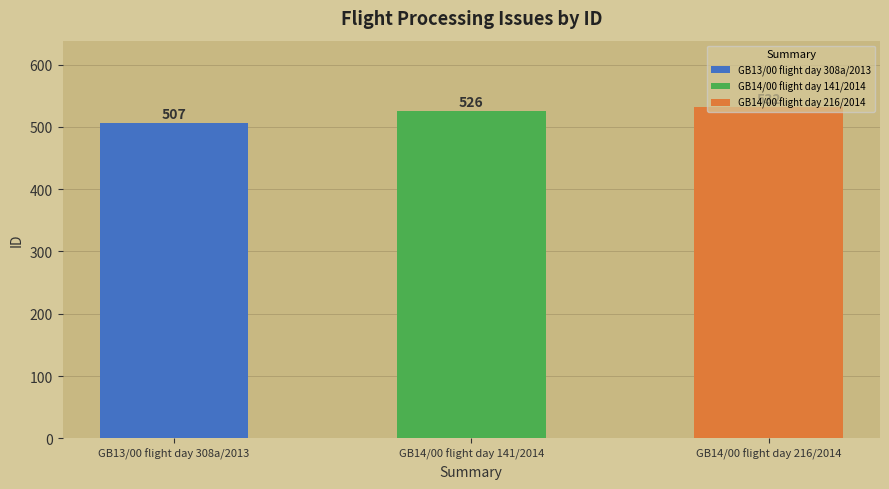

Reading right to left, extract all data points from this chart.

532	526	507